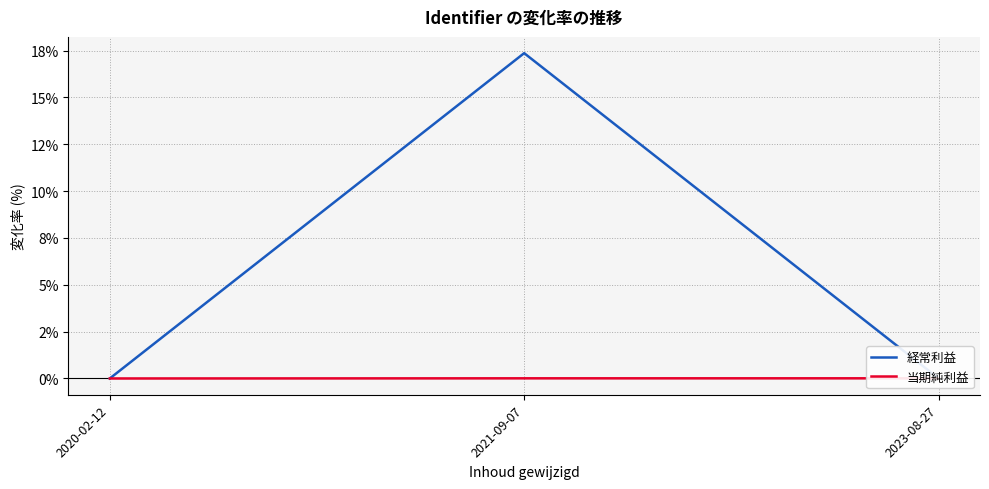

At which category is the sum across all series the highest?

2021-09-07